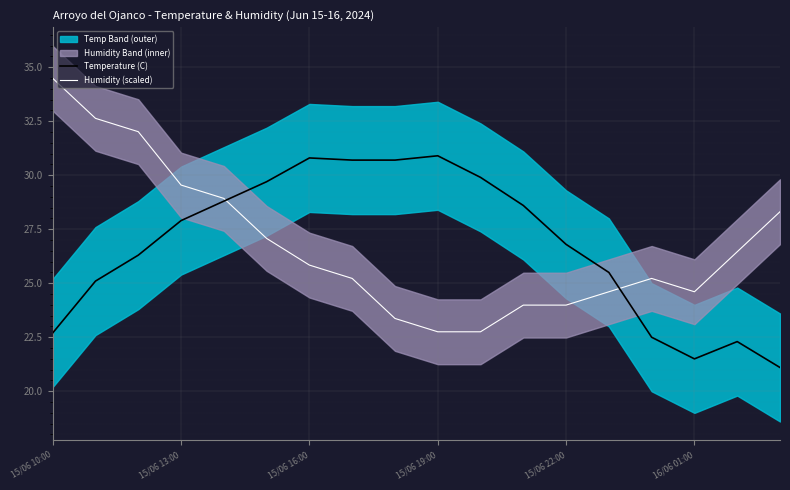

What position from the right is 7?

11